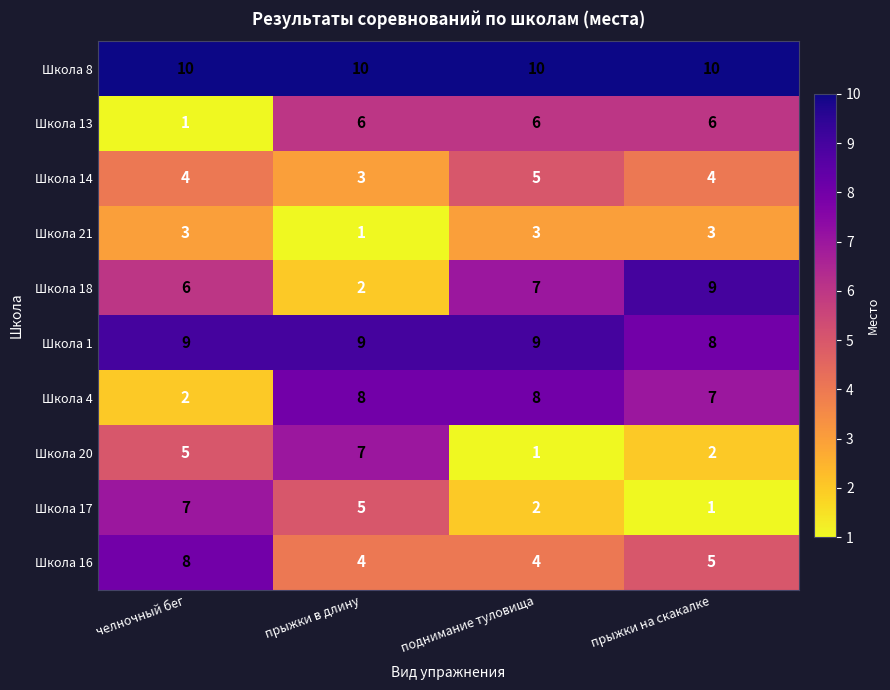

Is it true that Школа 20 equals 2 at прыжки в длину?

False